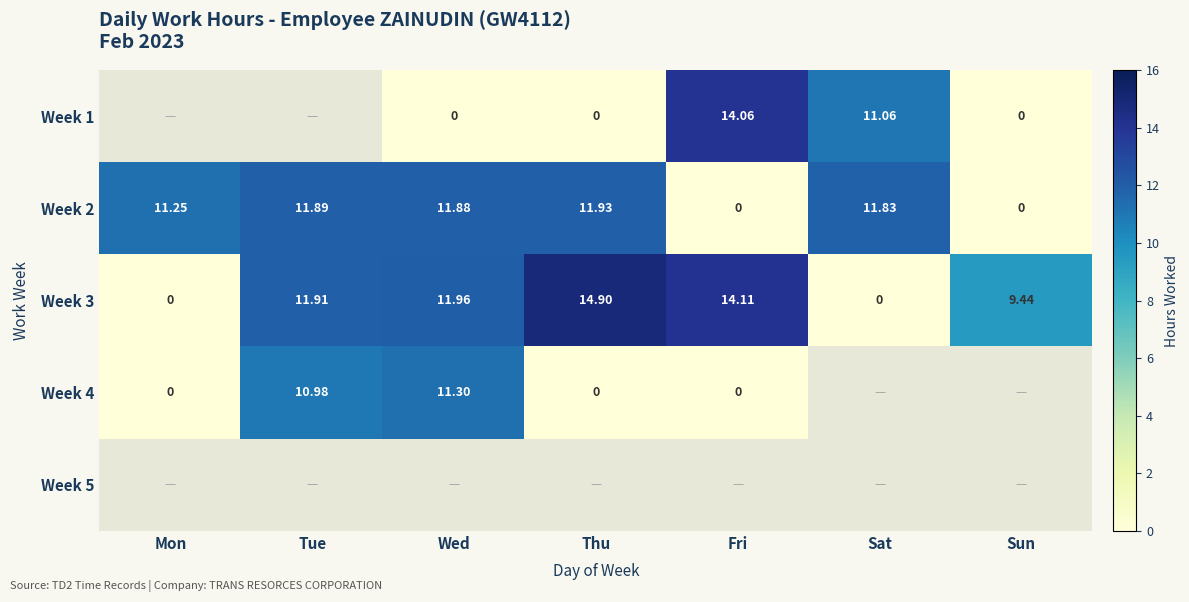

Is the value of Week 3 at Thu greater than the value of Week 2 at Fri?

Yes